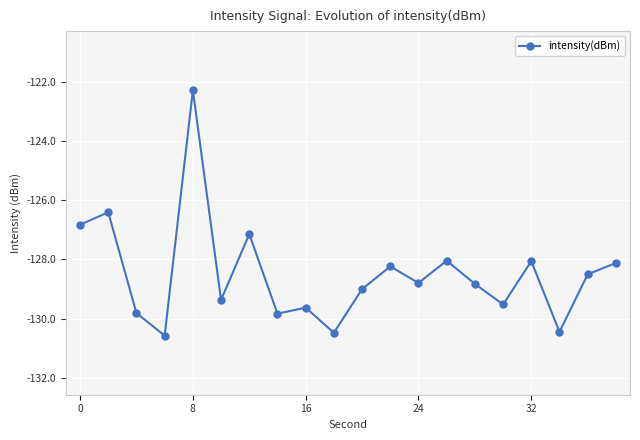

What is the value of the 1st point from the left?

-126.8